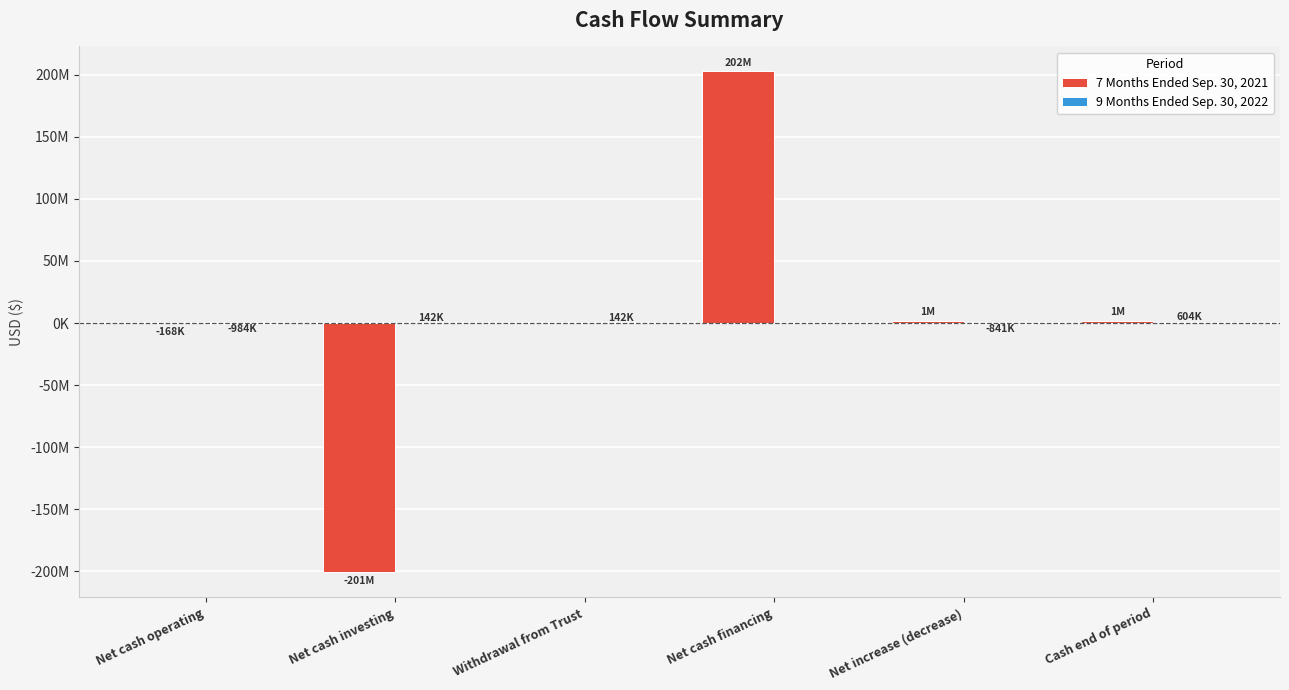

Are the bars horizontal?

No